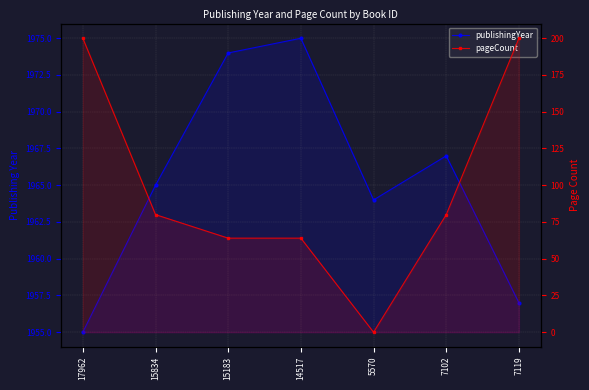

What are all the series names shown in the legend?

publishingYear, pageCount